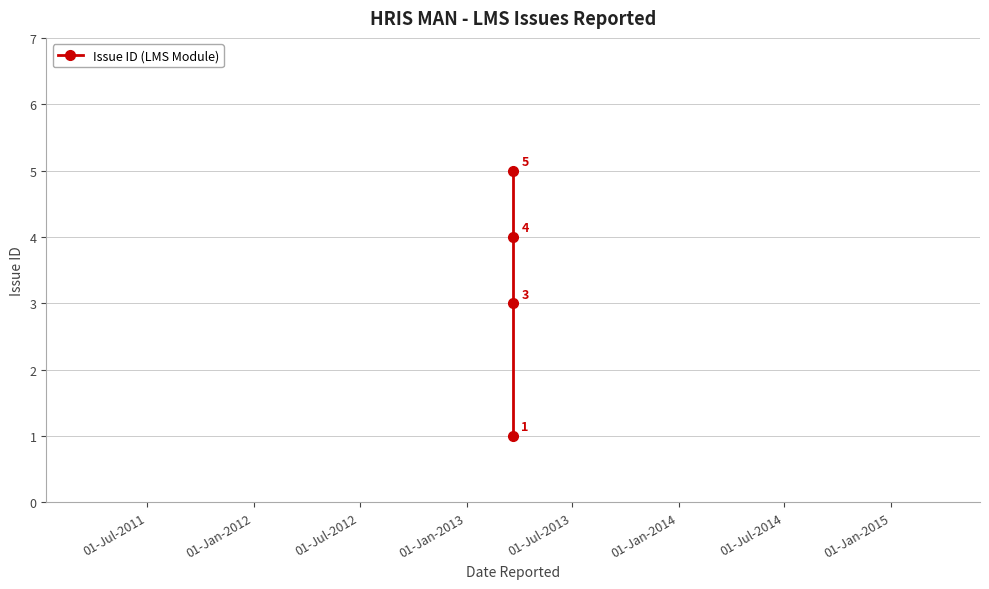

What is the minimum value shown in the chart?

1